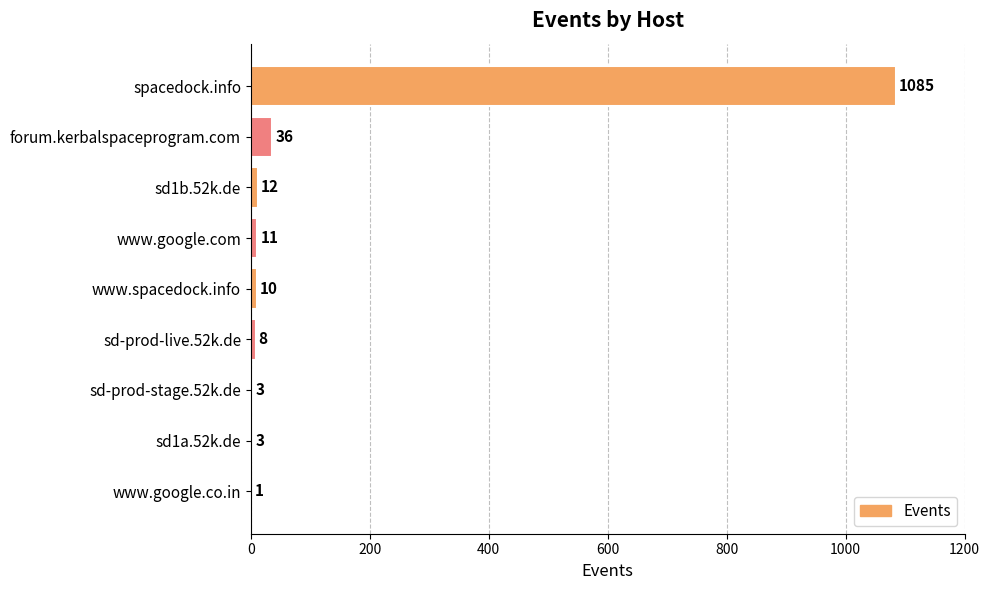

What is the average value?

130